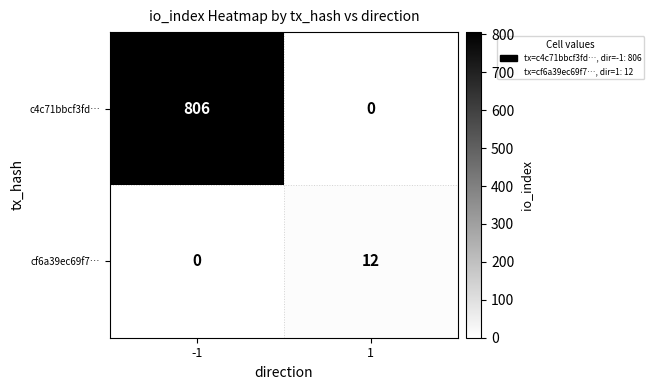

What value does the c4c71bbcf3fd… series have at -1?

806